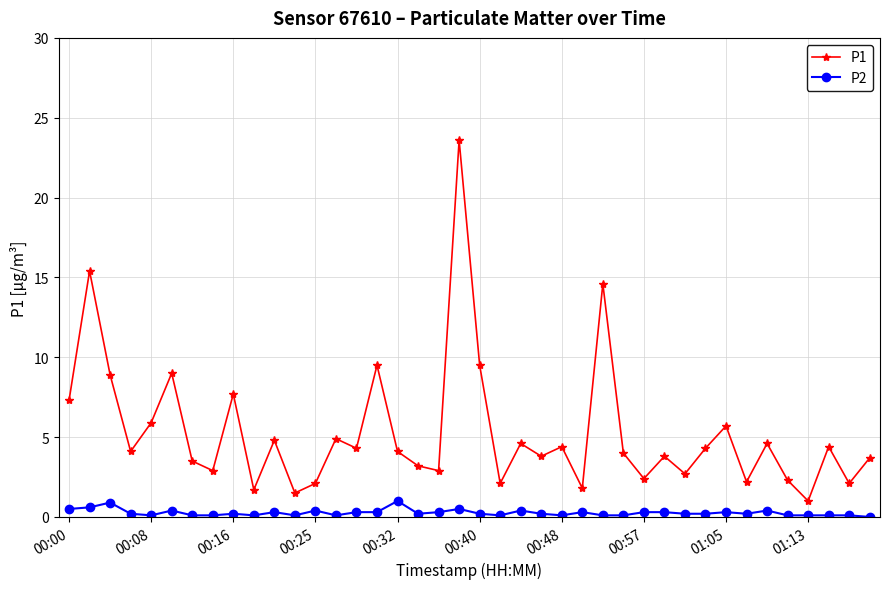

Which series has the widest spread of values?

P1